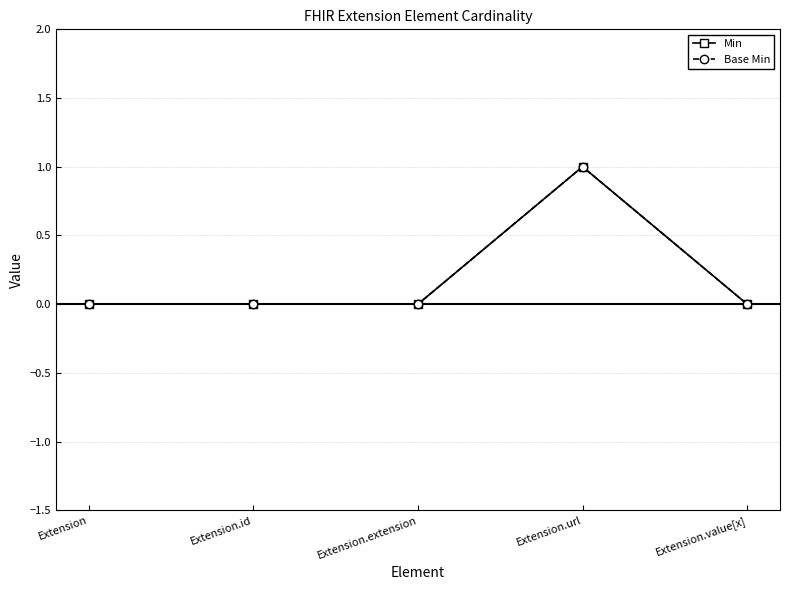

Is this an area chart (filled region under the line)?

No